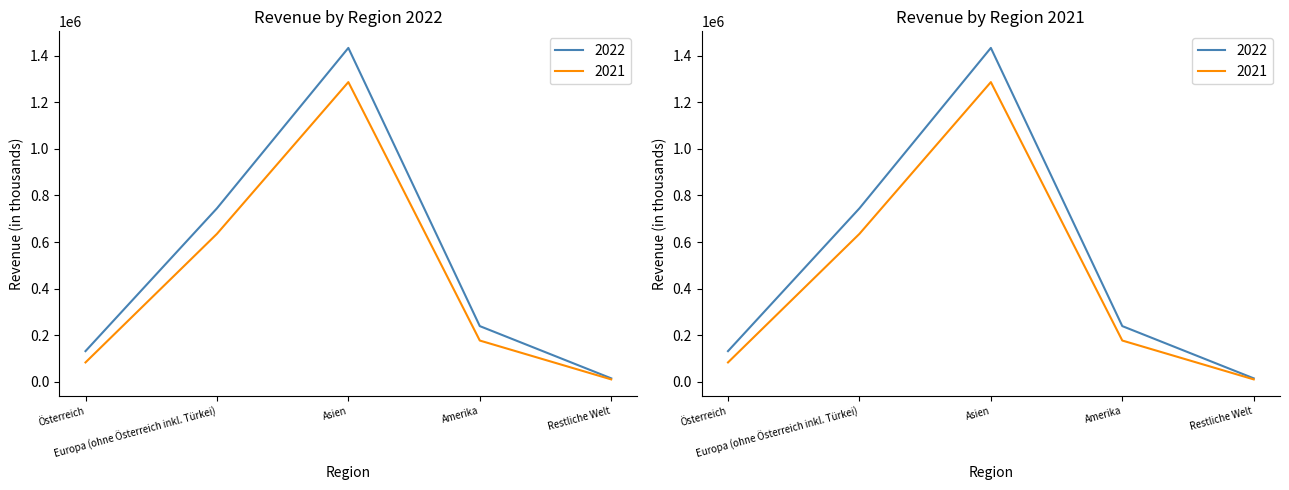

What is the difference between the second highest and second lowest values in the 2022 series?

612535